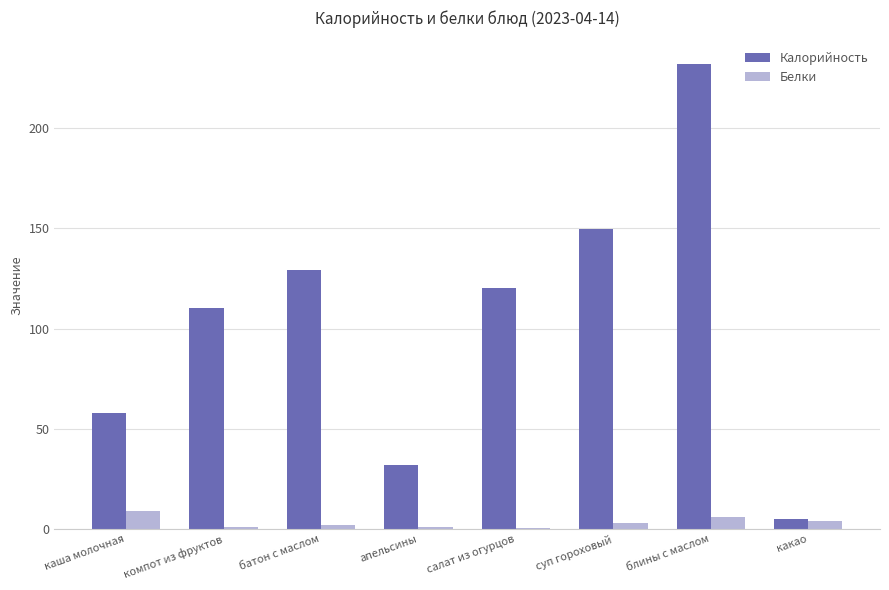

What is the average value of the Калорийность series?

104.4